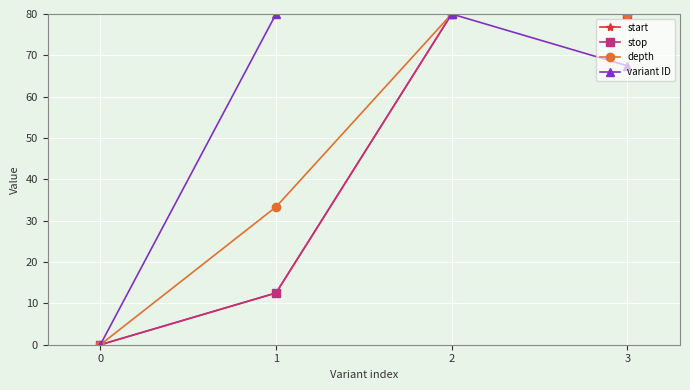

Where is variant ID nearest to the value 40?

3